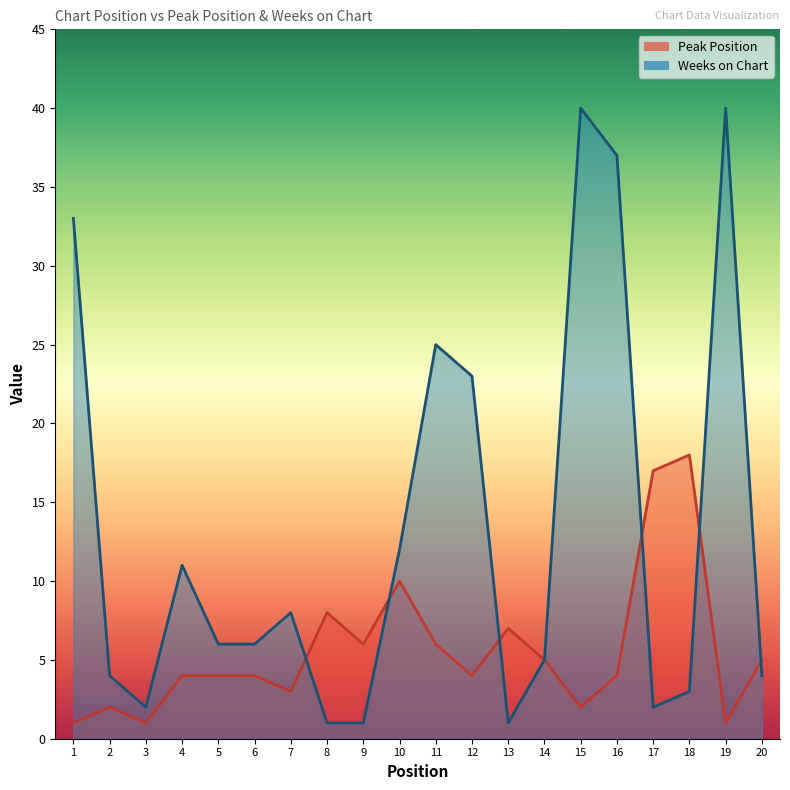

Read the Peak Position value at 16.

4